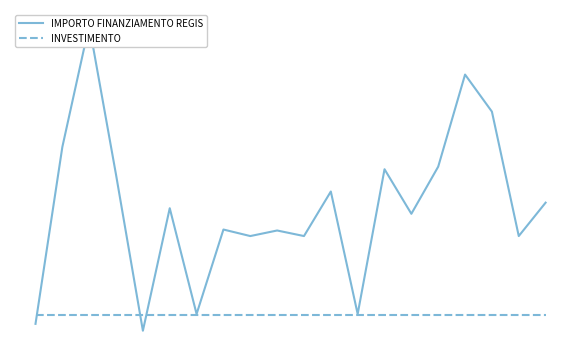

After their last crossing, which series has the higher values: IMPORTO FINANZIAMENTO REGIS or INVESTIMENTO?

IMPORTO FINANZIAMENTO REGIS